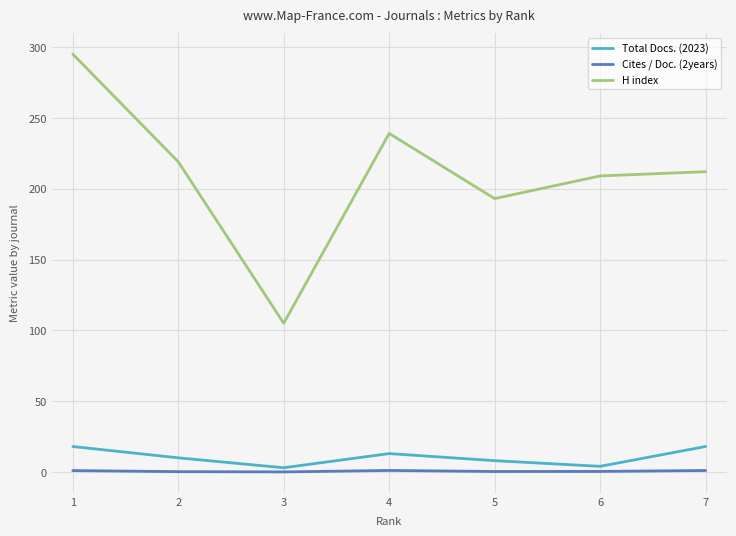

At which category is the sum across all series the highest?

1